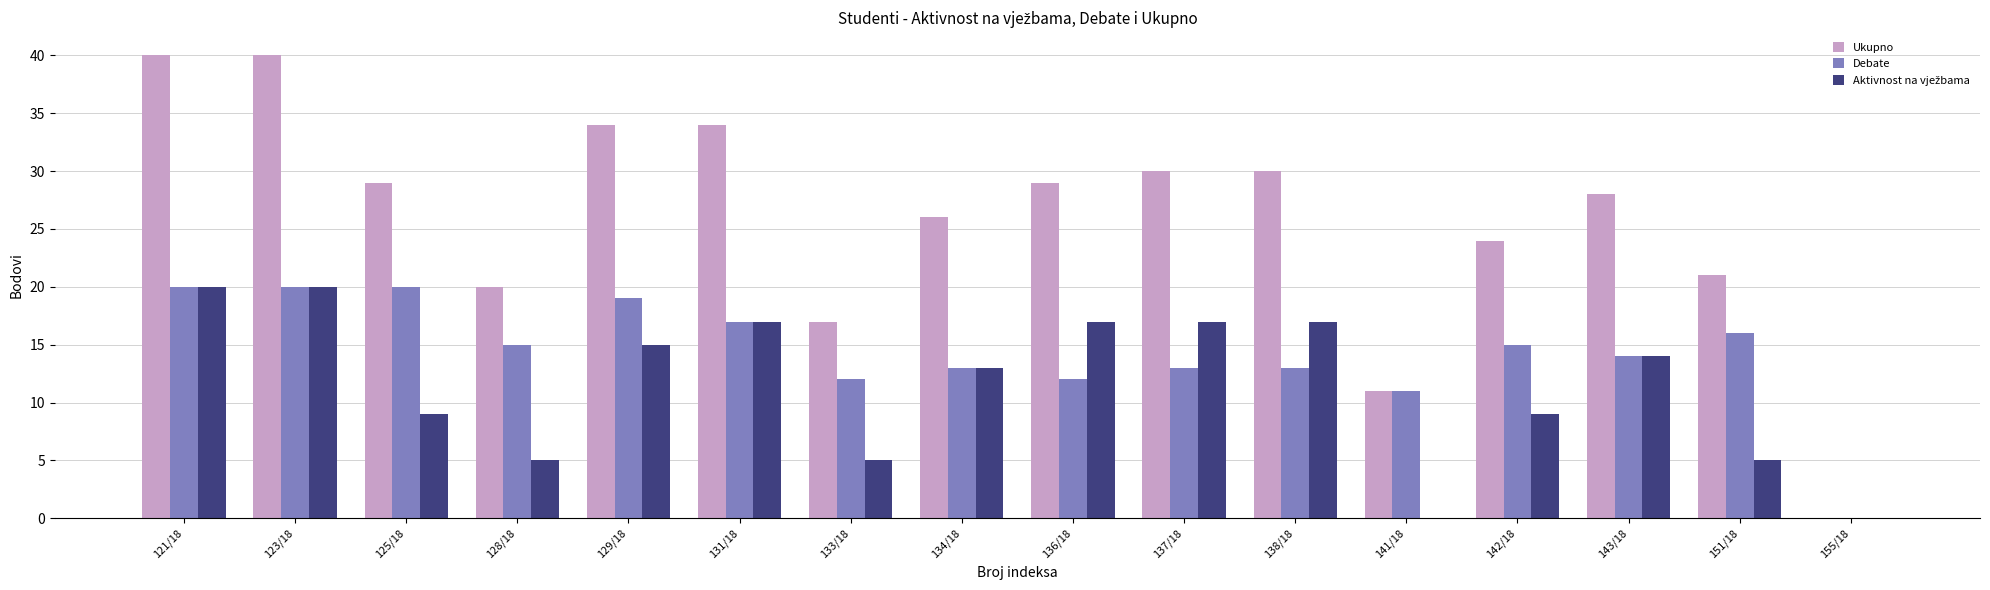

What is the greatest value displayed?

40